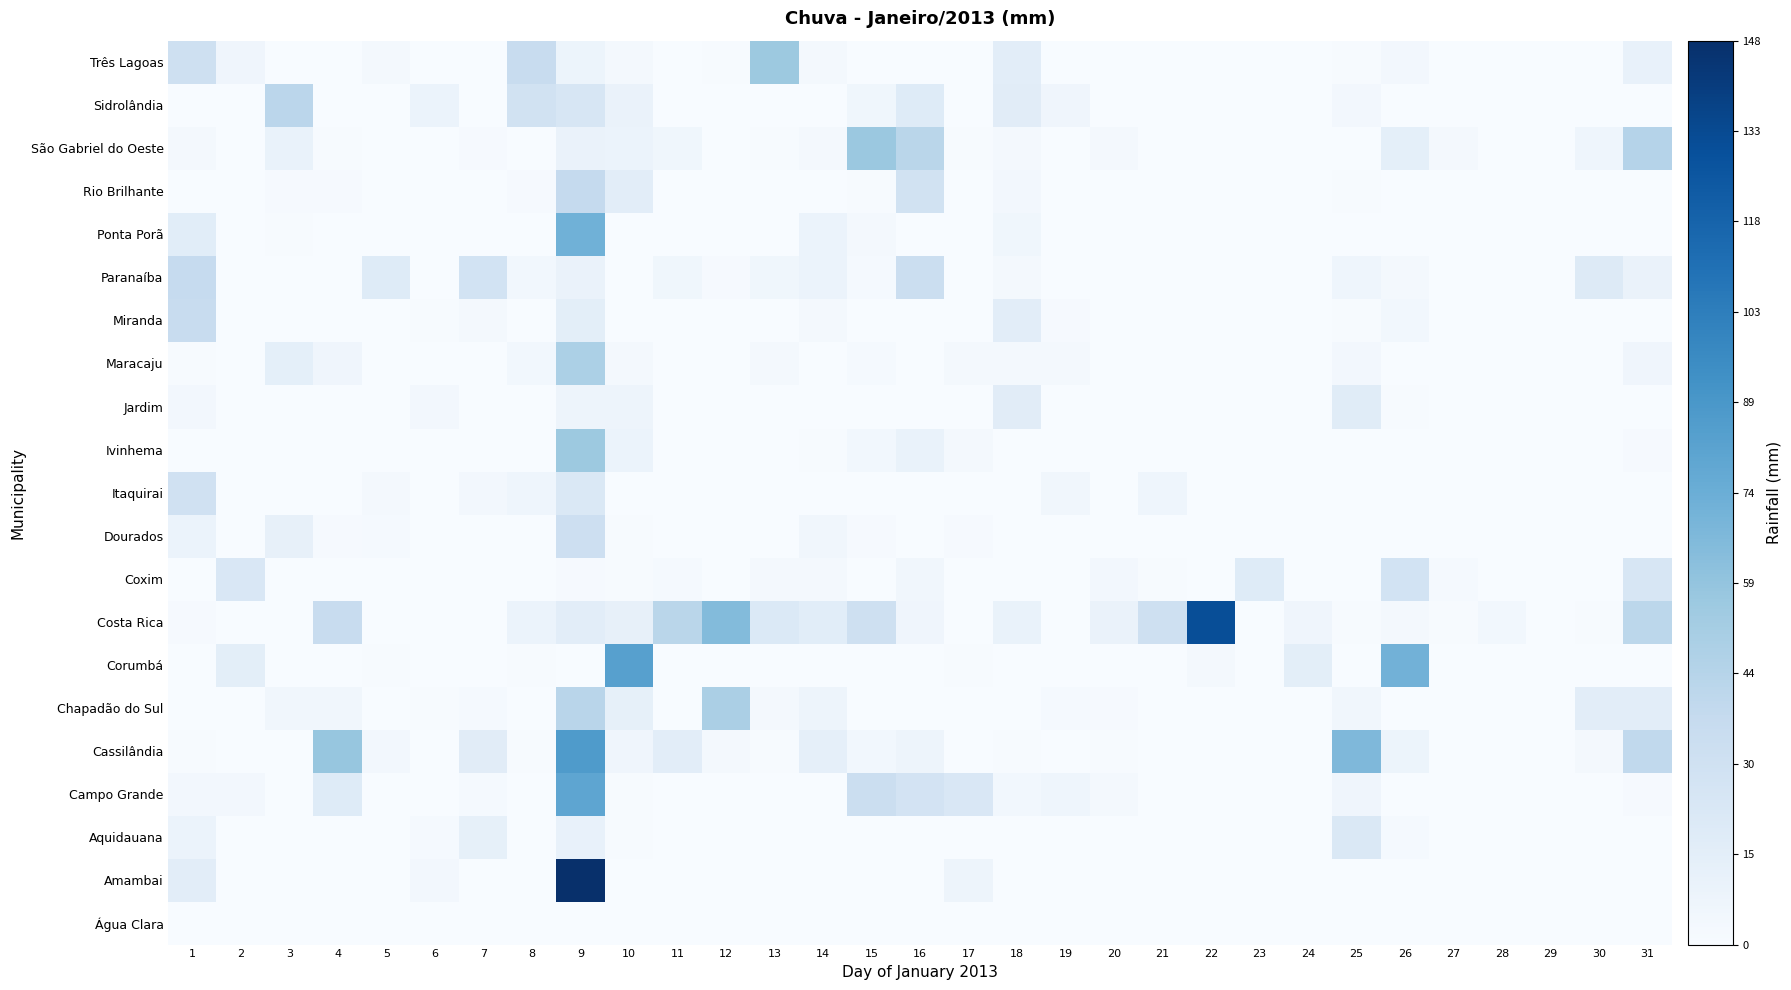

At which category is the sum across all series the highest?

9